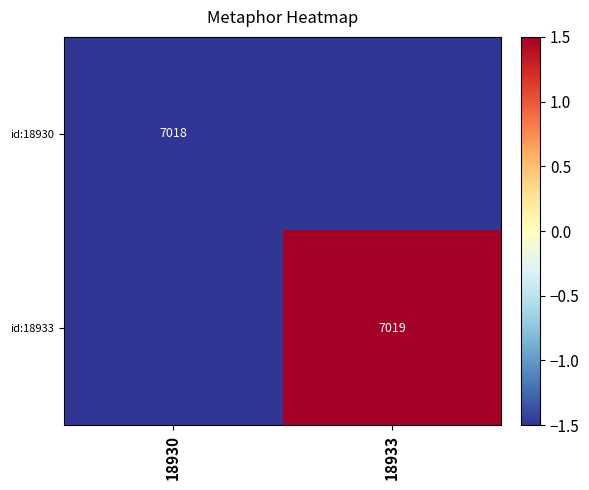

The value of id:18933 at 18933 is 7019.0. True or false?

True